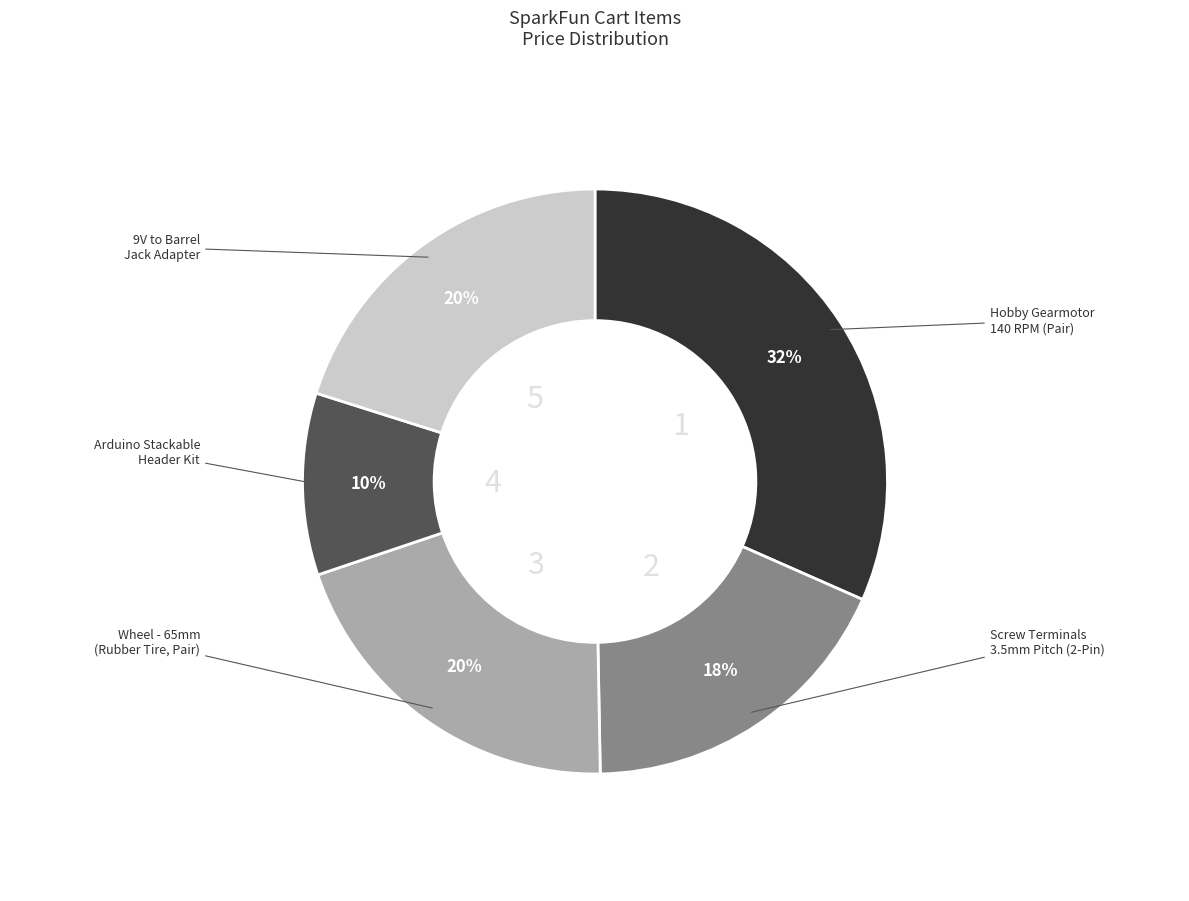

Is there any slice that represents more than half of the pie?

No